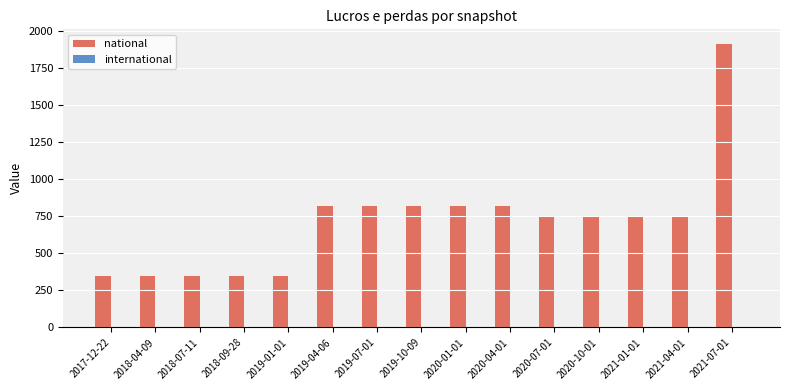

What is the change in value from 2019-10-09 to 2021-04-01?

-67